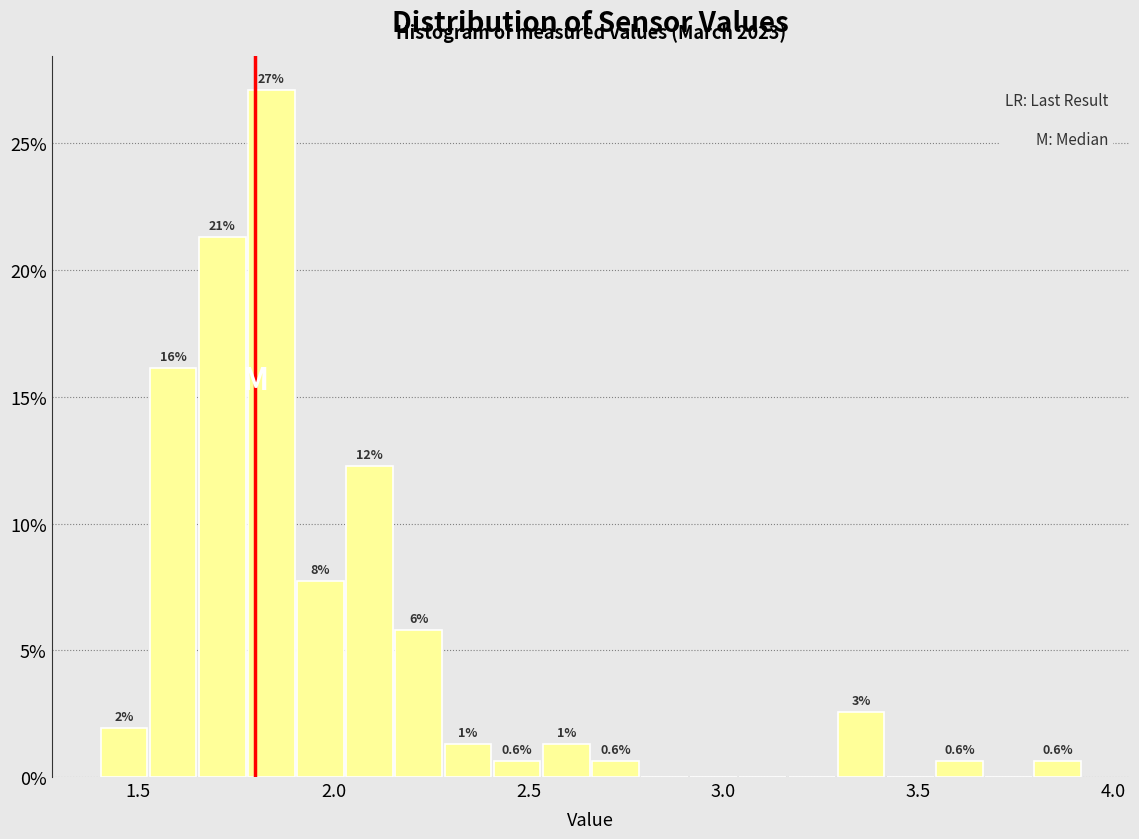

Around what value on the x-axis is the tallest bar? Give the approximate position of its centre, as read against the axis.

1.85